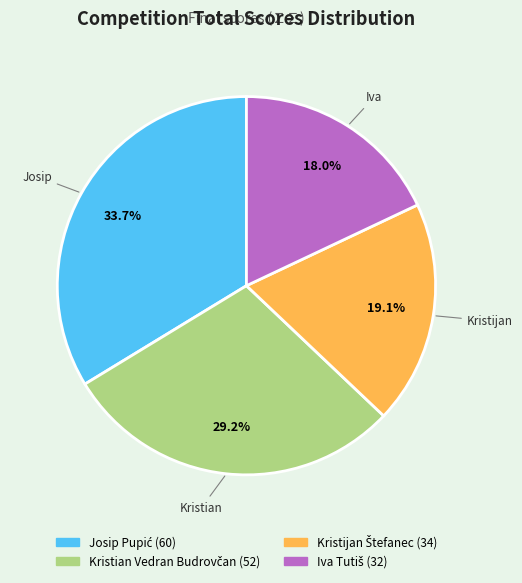

Is there a majority slice in this chart?

No